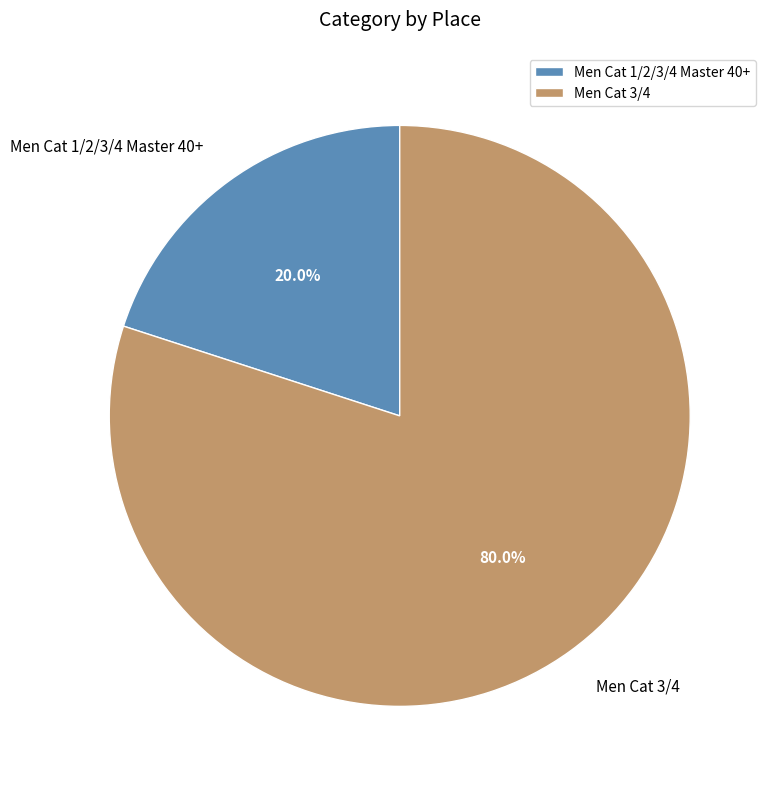

To the nearest percent, what portion does Men Cat 3/4 represent?

80%